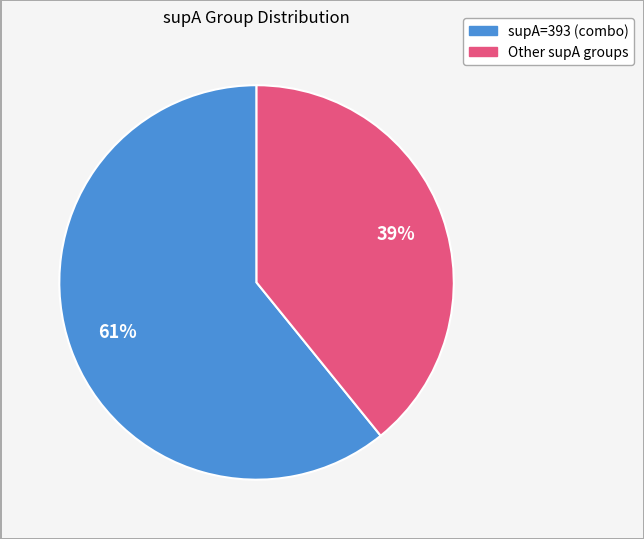

How many slices are in this pie chart?

2